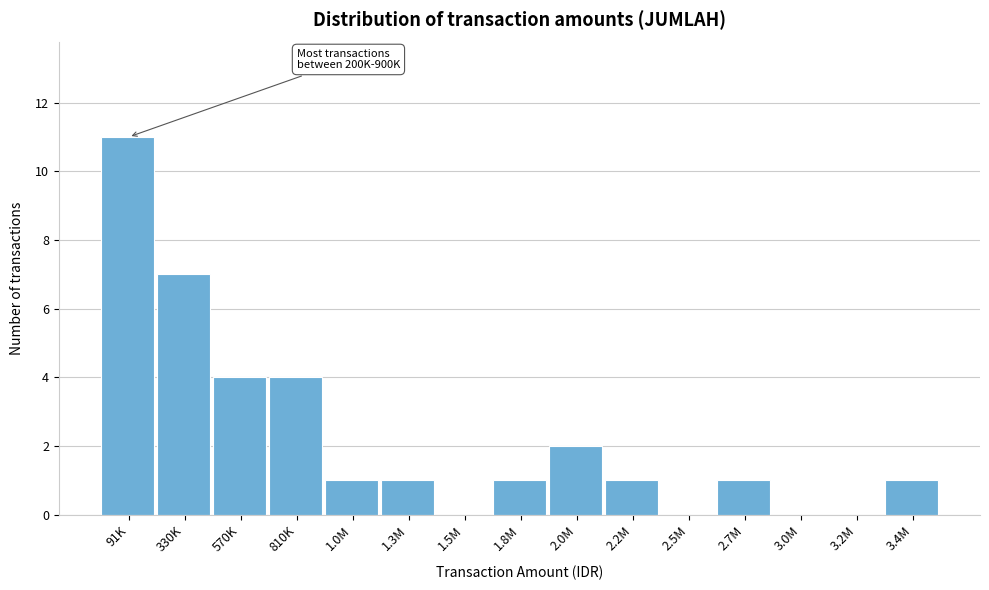

Reading left to right, extract all data points from this chart.

91K=11	330K=7	570K=4	810K=4	1.0M=1	1.3M=1	1.5M=0	1.8M=1	2.0M=2	2.2M=1	2.5M=0	2.7M=1	3.0M=0	3.2M=0	3.4M=1